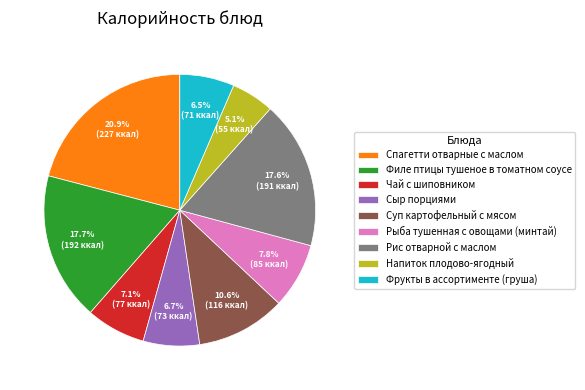

Which has a higher value, Фрукты в ассортименте (груша) or Спагетти отварные с маслом?

Спагетти отварные с маслом